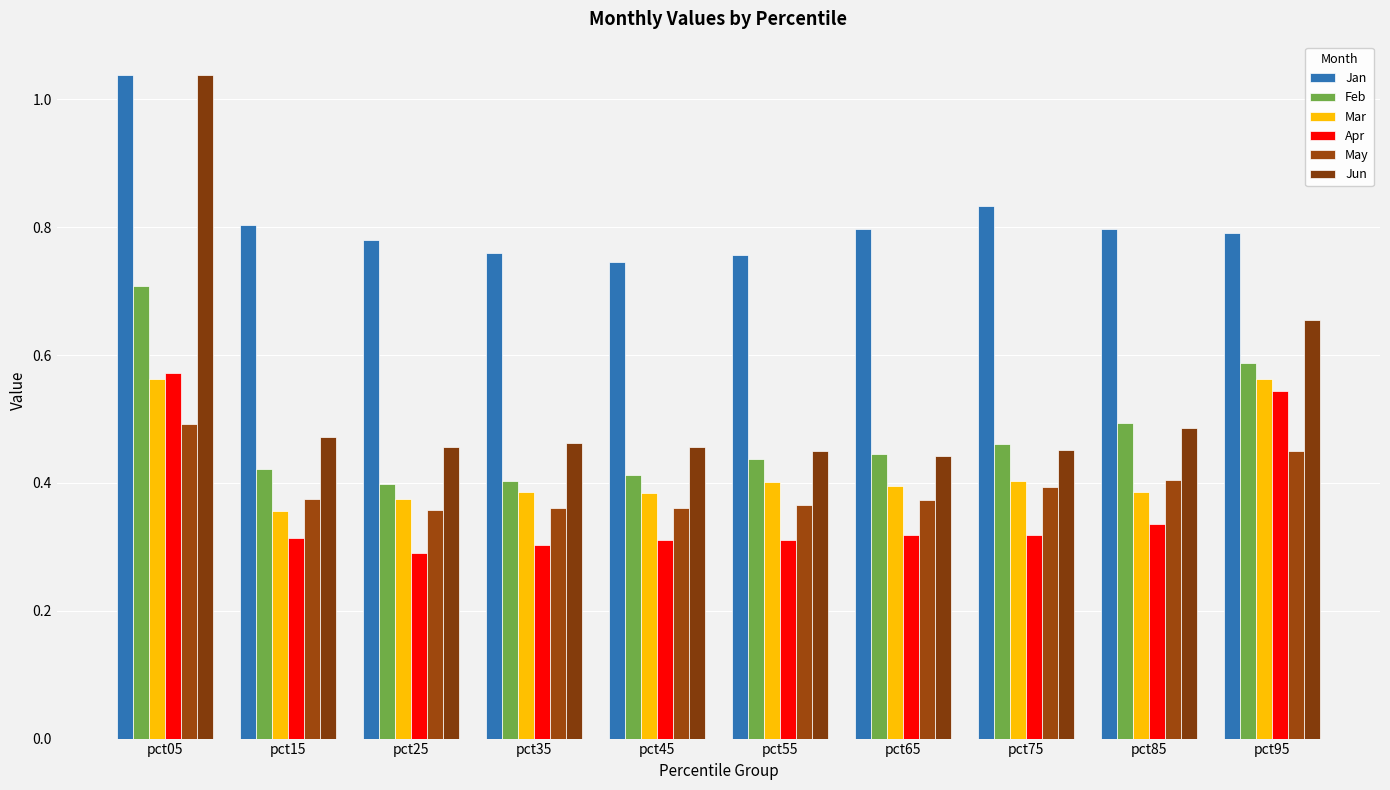

How many bars are there in each group?

6